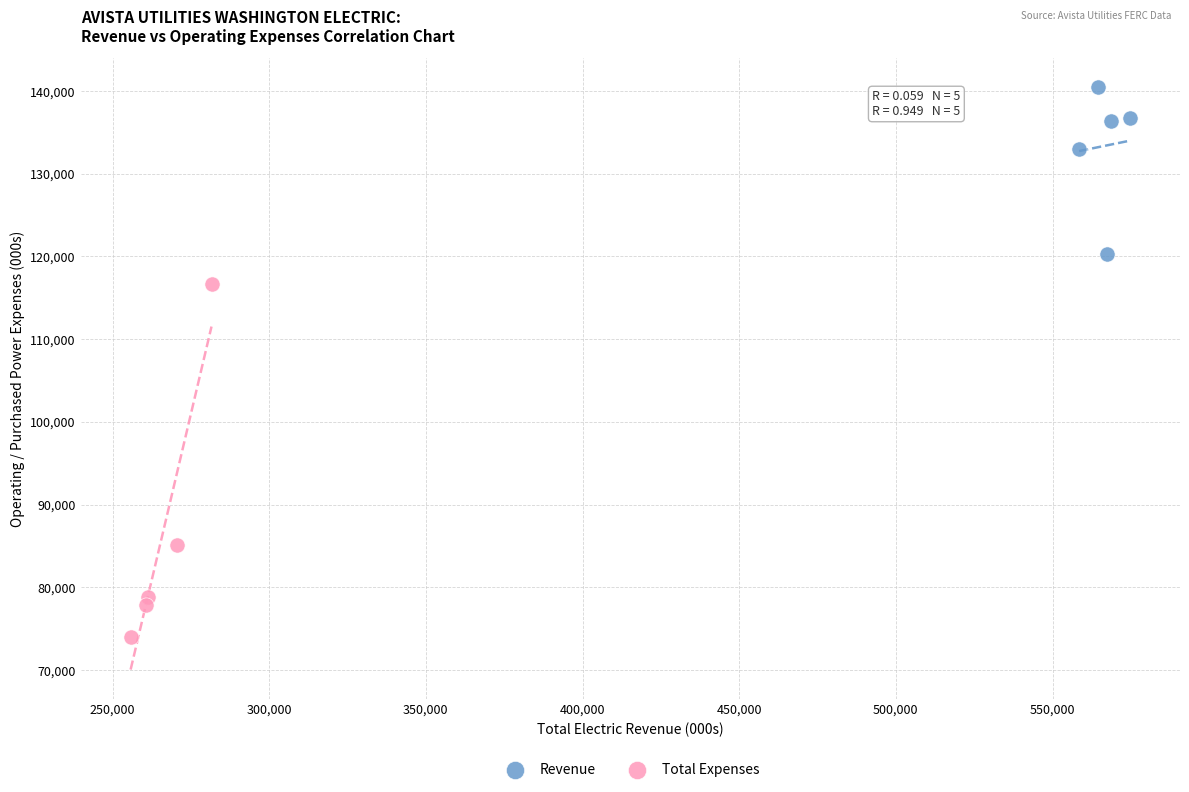

Which series has the largest Y range (max minus min)?

Total Expenses